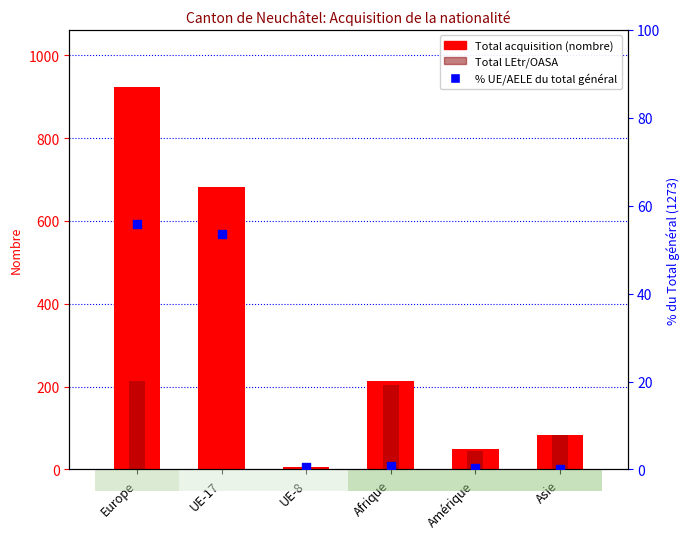

At how many categories does at least one series exceed 897?

1